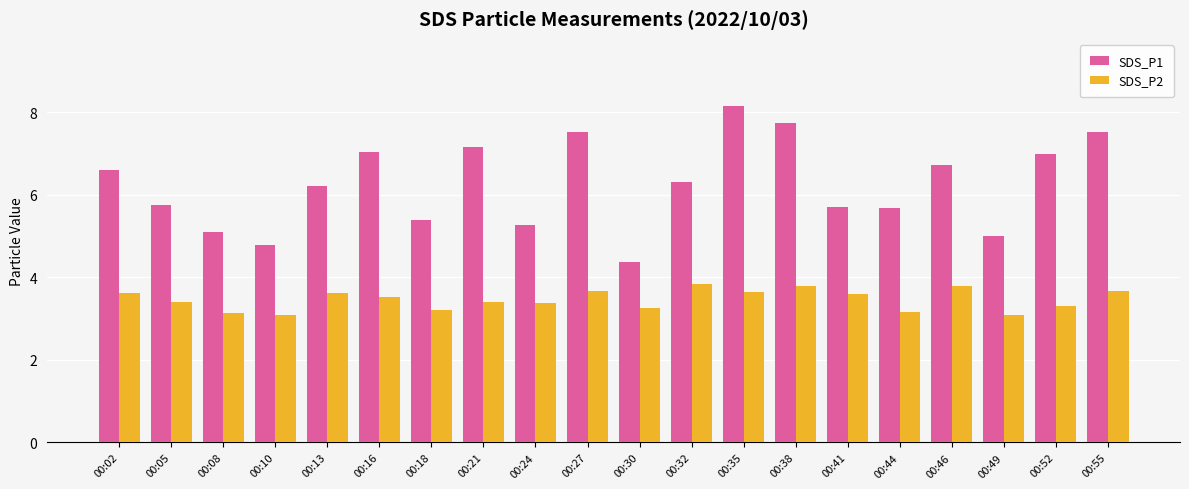

What is the spread (max minus min) of values at 00:24?

1.9